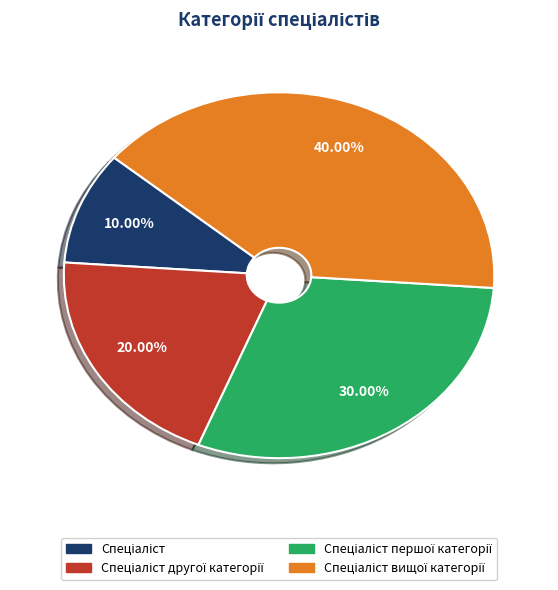

Does any single category account for the majority?

No